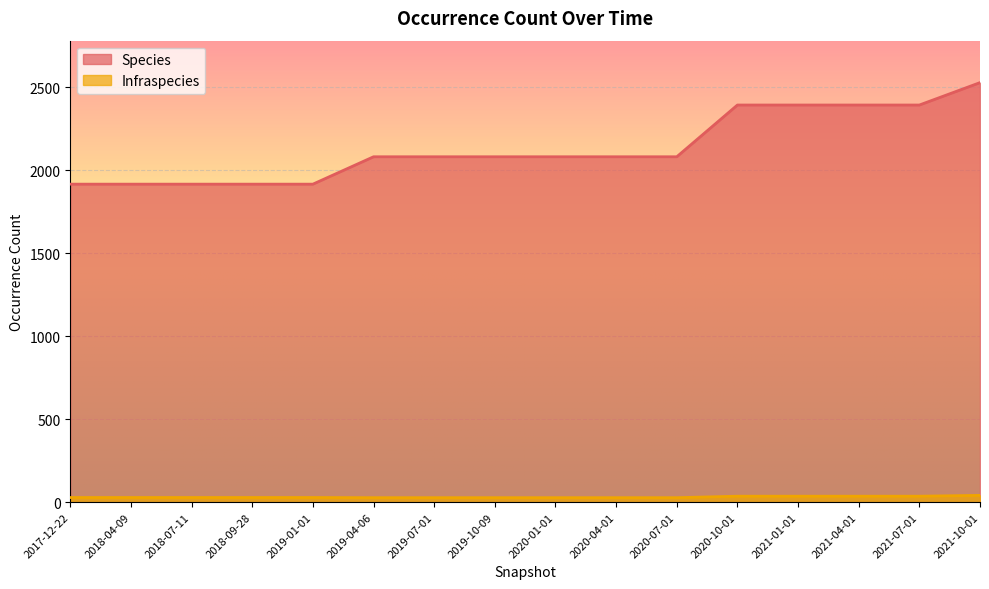

List the series in order of their overall mean, highest first.

Species, Infraspecies